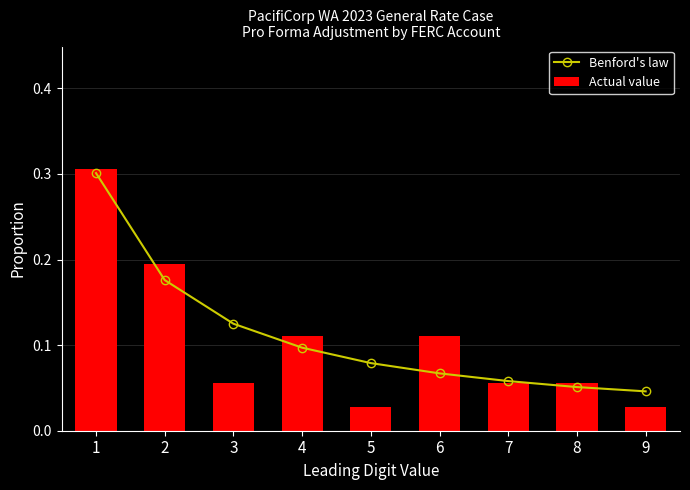

At which category is the sum across all series the highest?

1